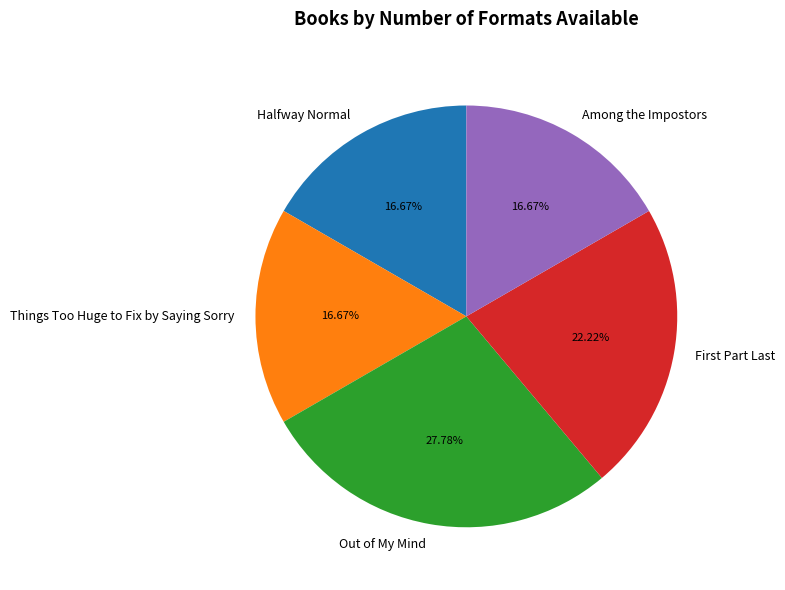

To the nearest percent, what is the difference between the largest and smallest slice percentages?

11%